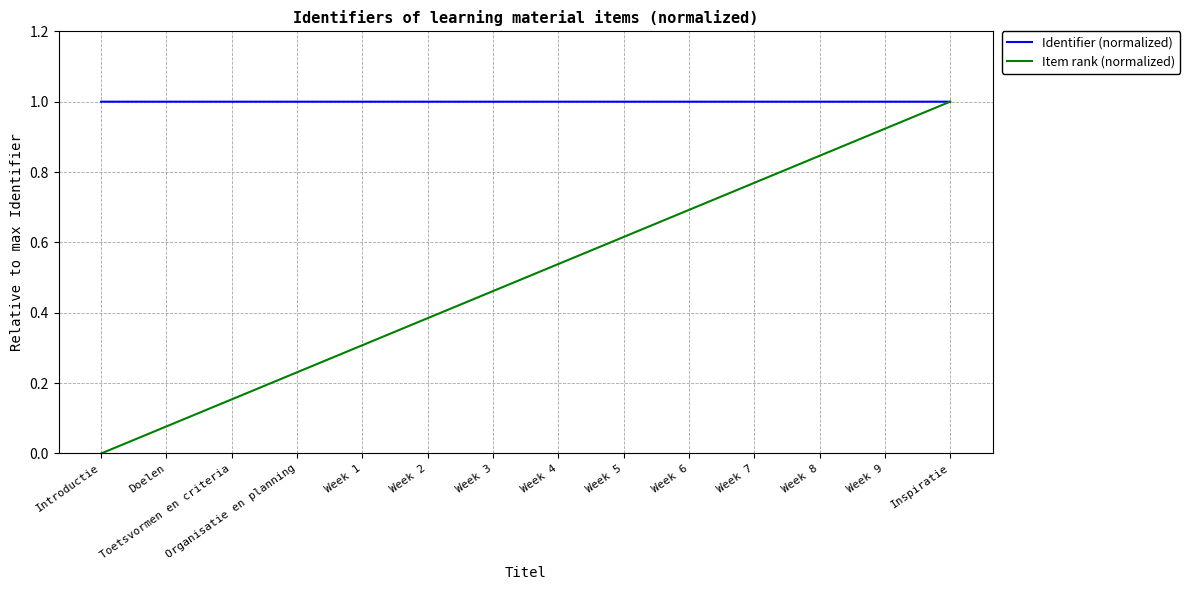

What is the lowest value of the Identifier (normalized) series?

1.0